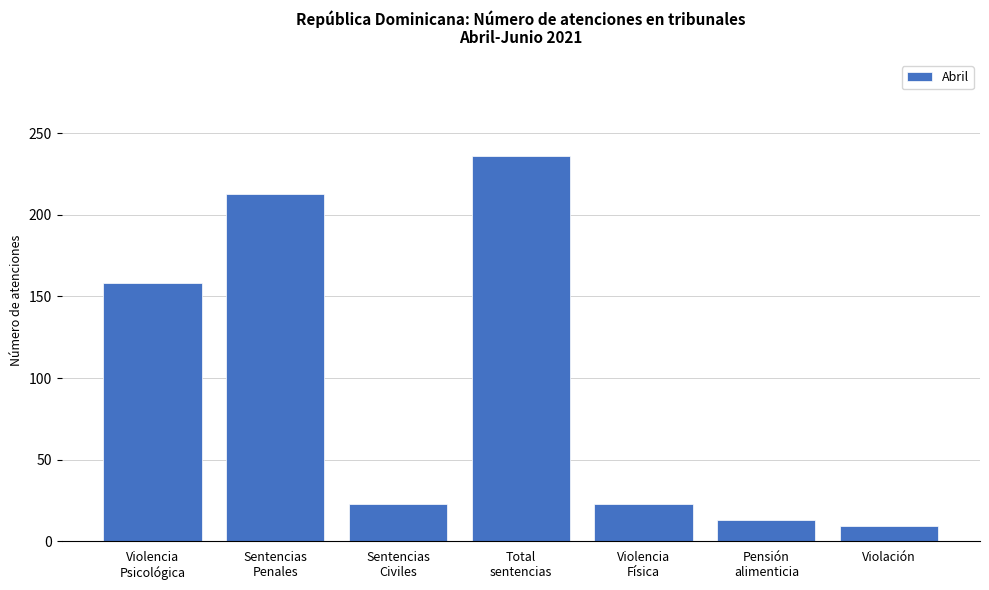

What is the ratio of the value at Violencia
Psicológica to the value at Total
sentencias?

0.7